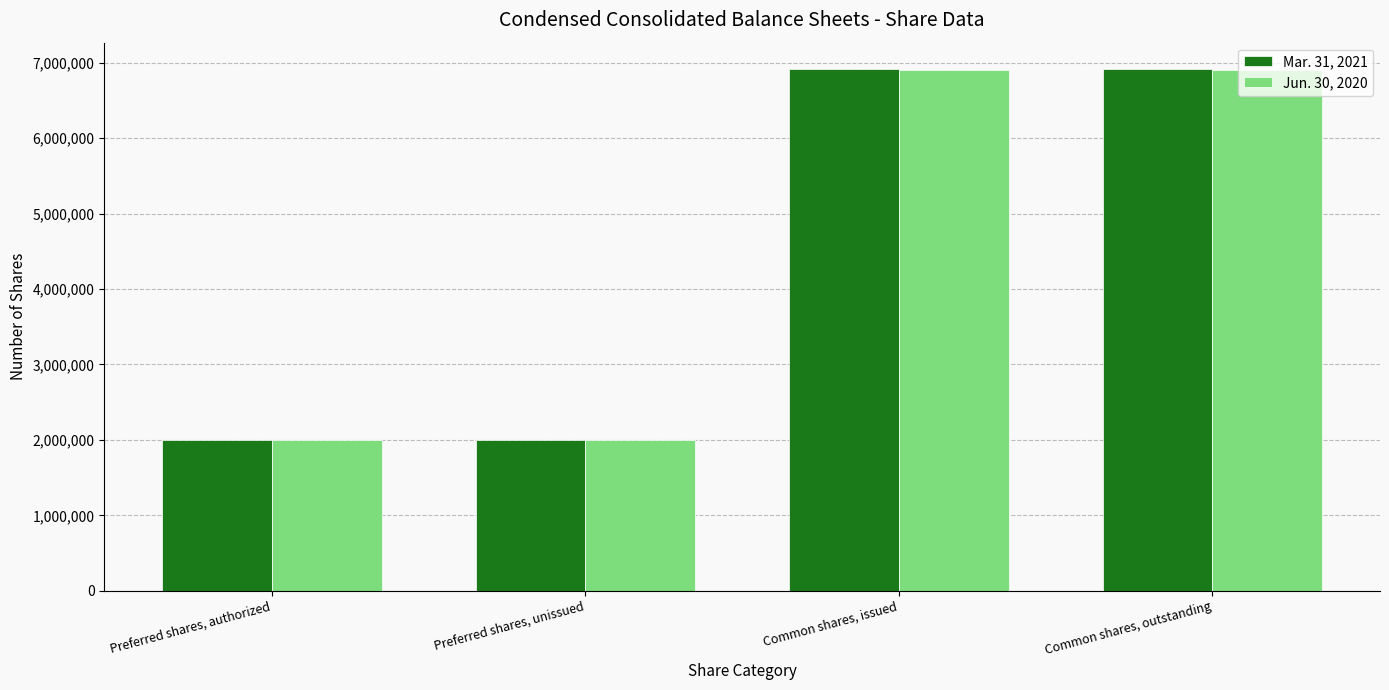

What is the total value across all series at Preferred shares, authorized?

4000000